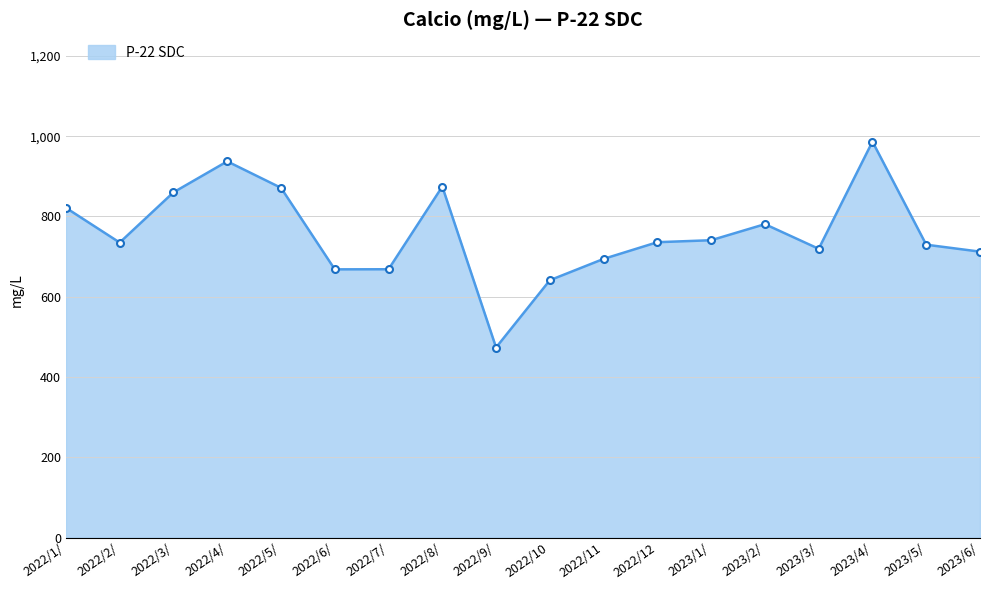

Is it true that the value at 2022/4/ is 937.3?

True